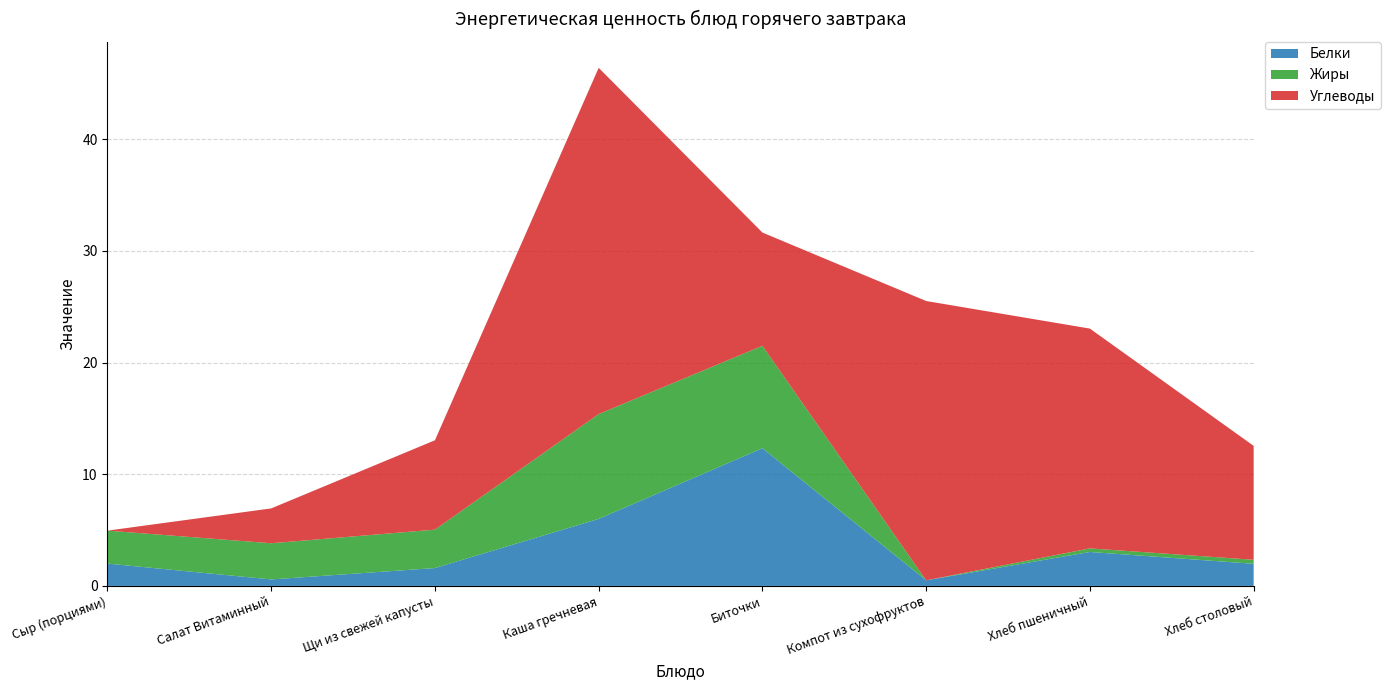

At which category is the sum across all series the highest?

Каша гречневая